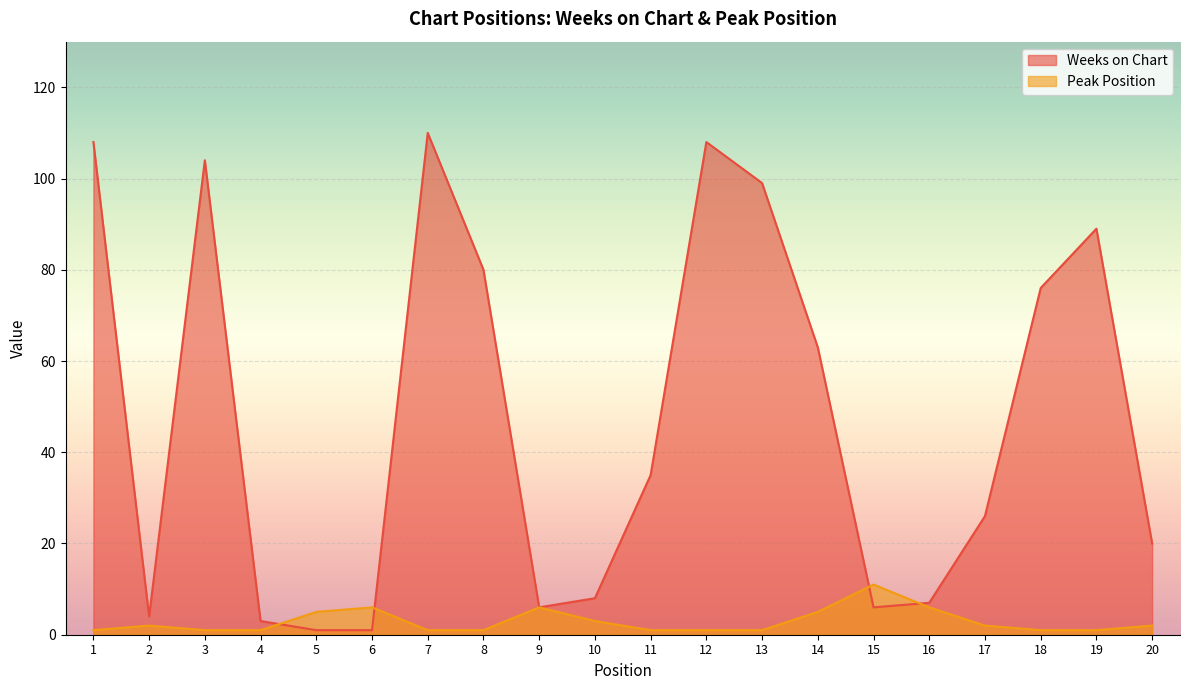

What is the value of the Peak Position point at the 2nd from the left?

2